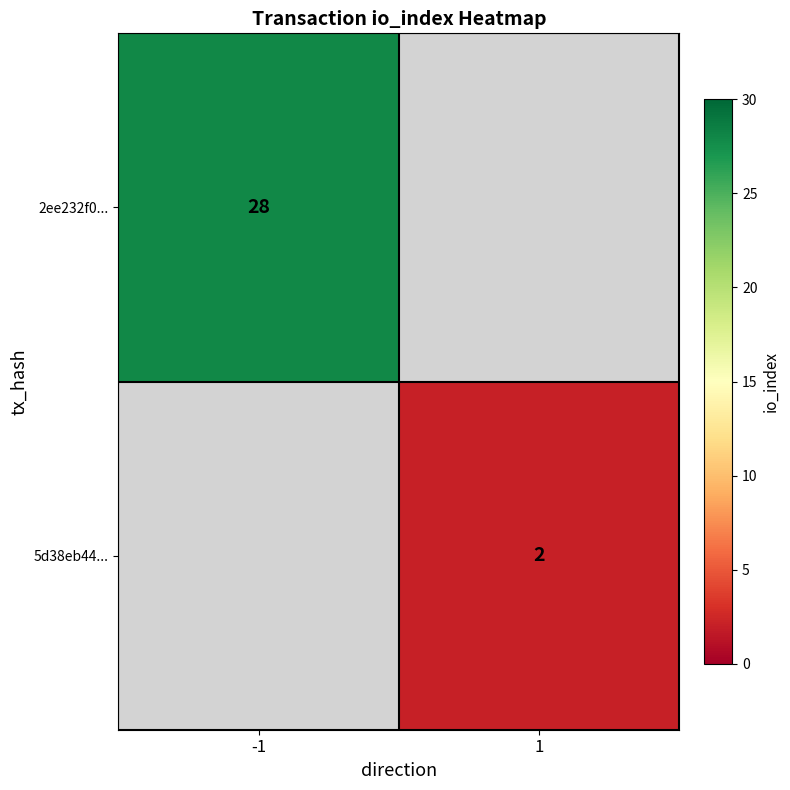

What is the minimum value shown in the chart?

2.0